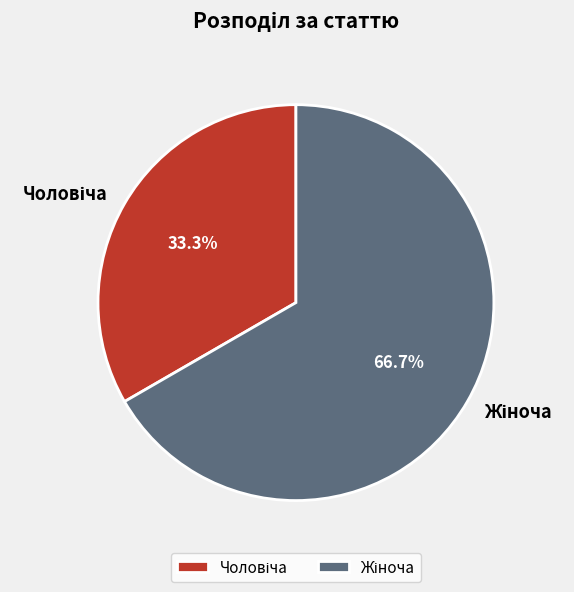

Is there any slice that represents more than half of the pie?

Yes